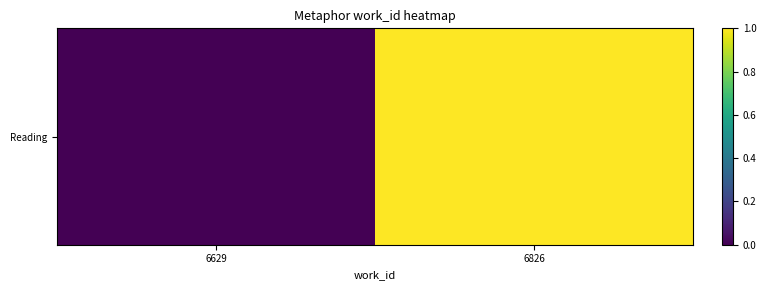

What is the difference between the maximum and minimum values?

1.0